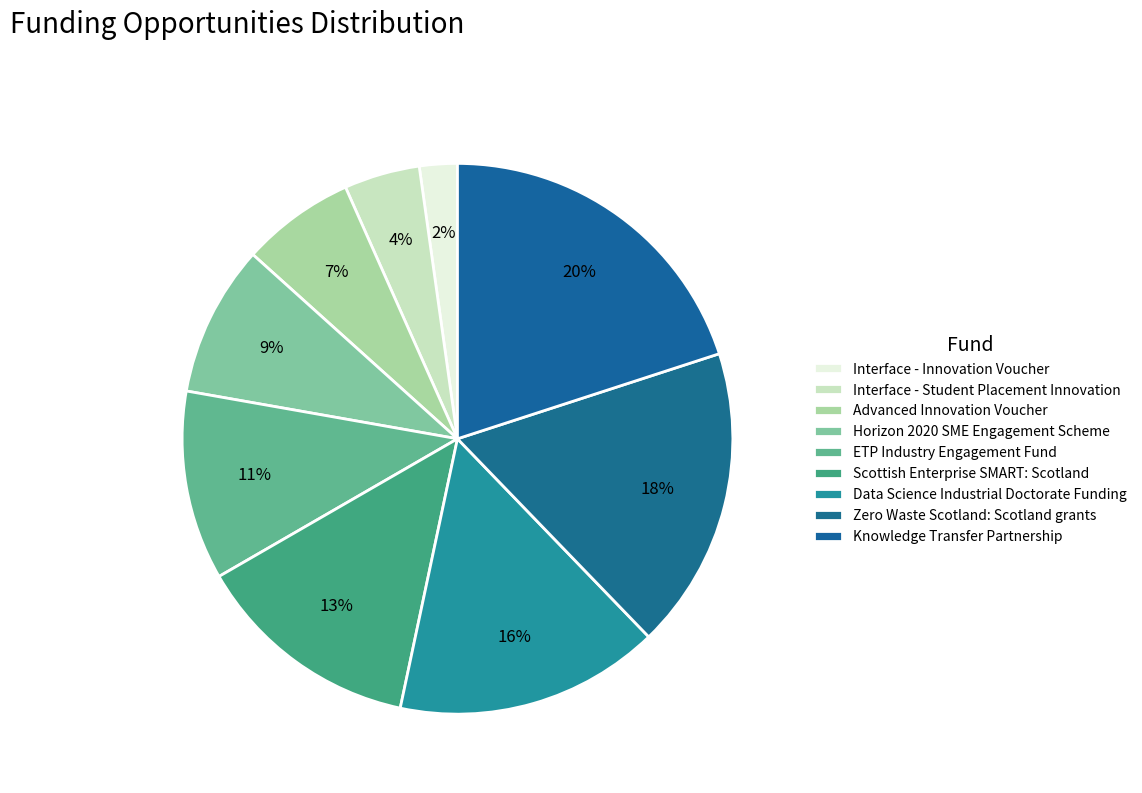

Which slice is the largest?

Knowledge Transfer Partnership